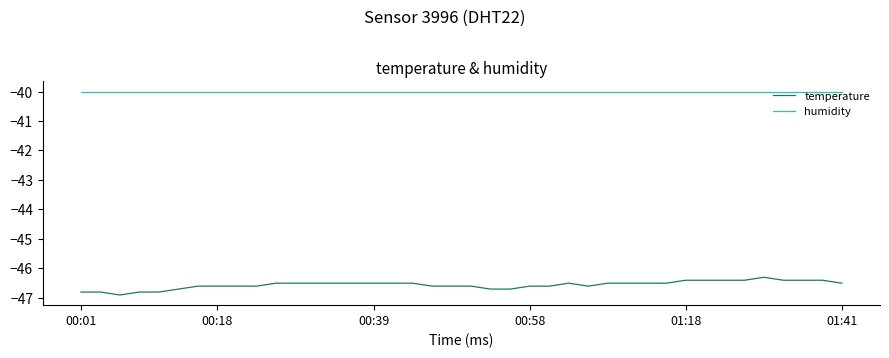

What is the difference between the maximum and minimum values in the temperature series?

0.6